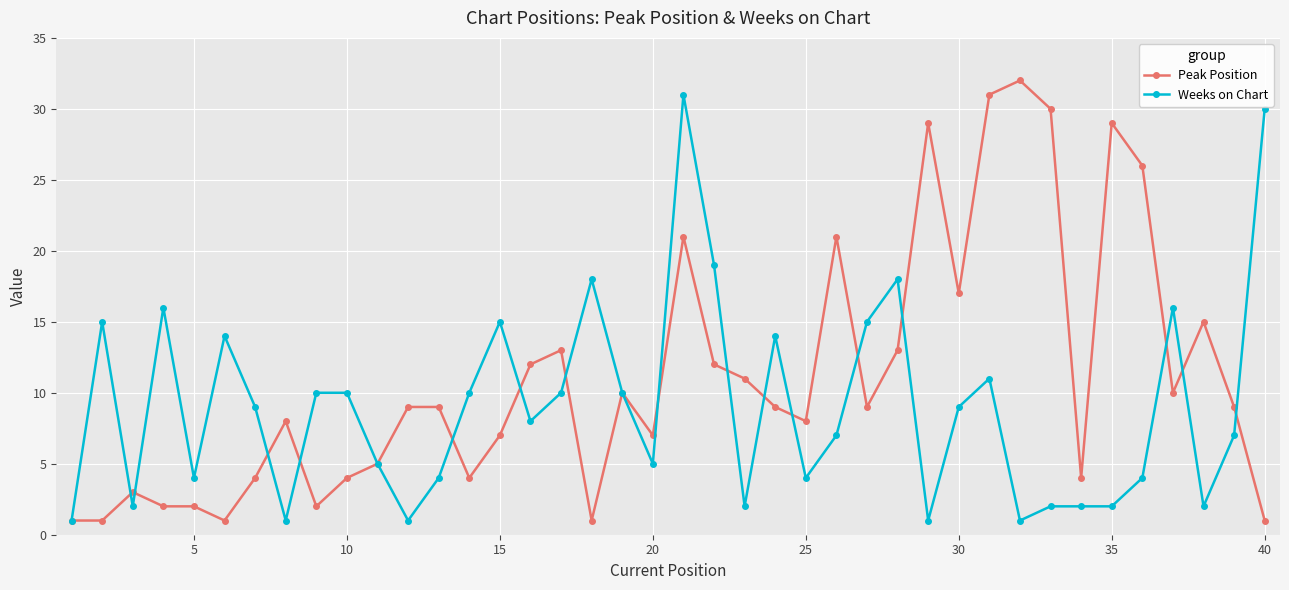

At how many categories does at least one series exceed 20?

9